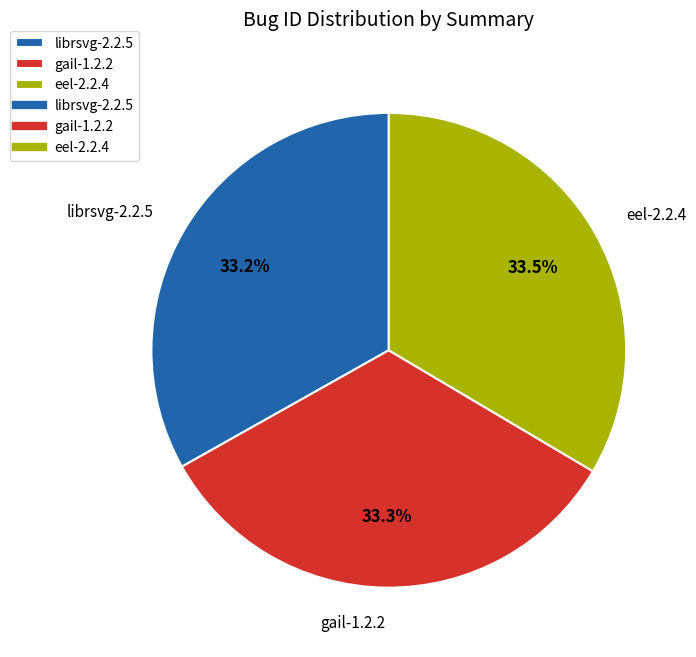

To the nearest percent, what portion does librsvg-2.2.5 represent?

33%